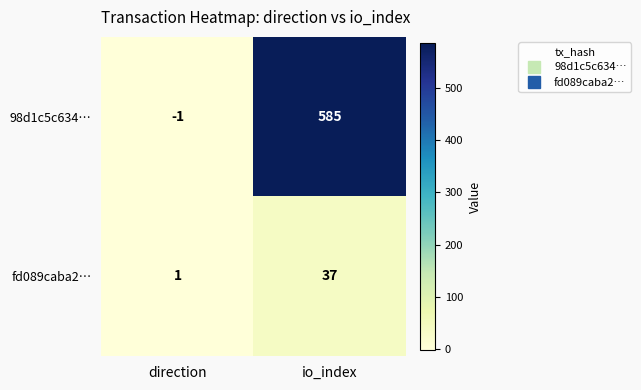

What is the difference between the maximum and minimum values in the 98d1c5c634… series?

586